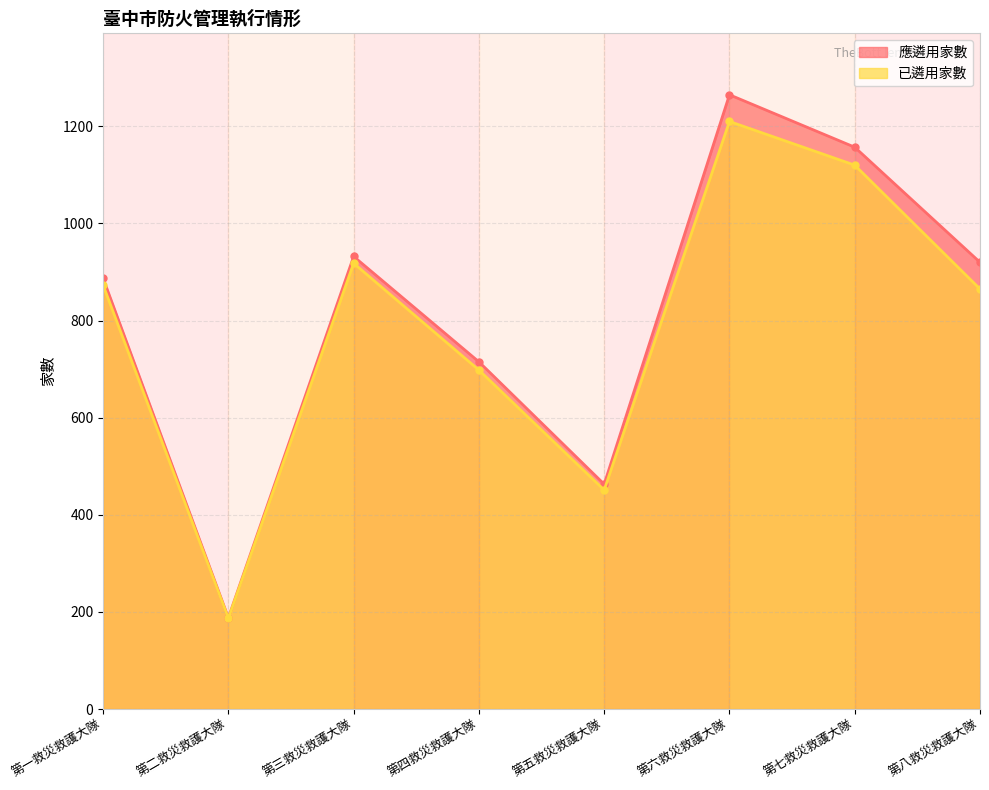

How many lines are shown in the chart?

2